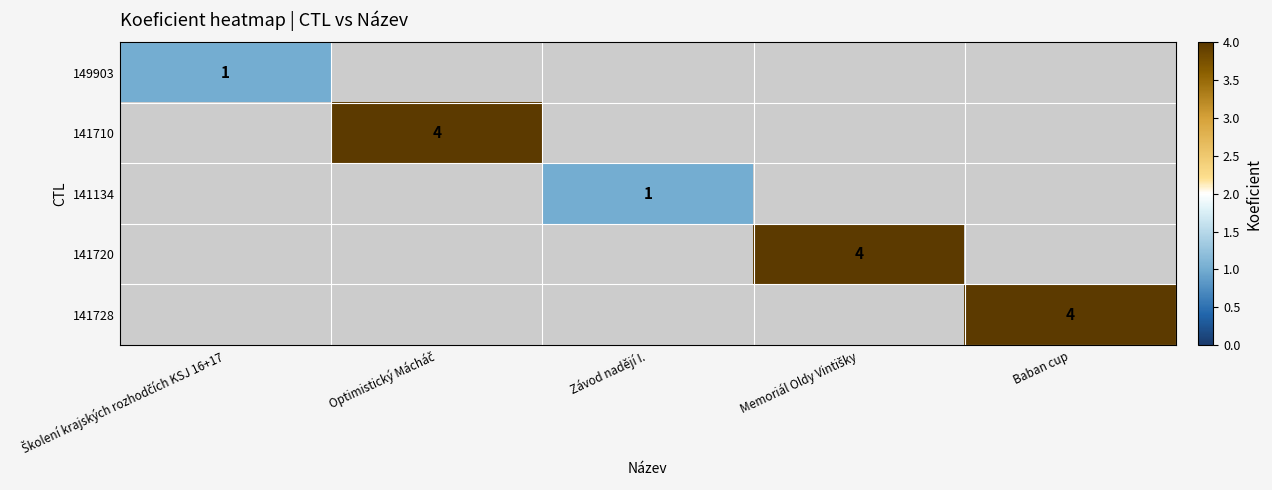

Between Baban cup and Optimistický Mácháč, which is larger?

Optimistický Mácháč